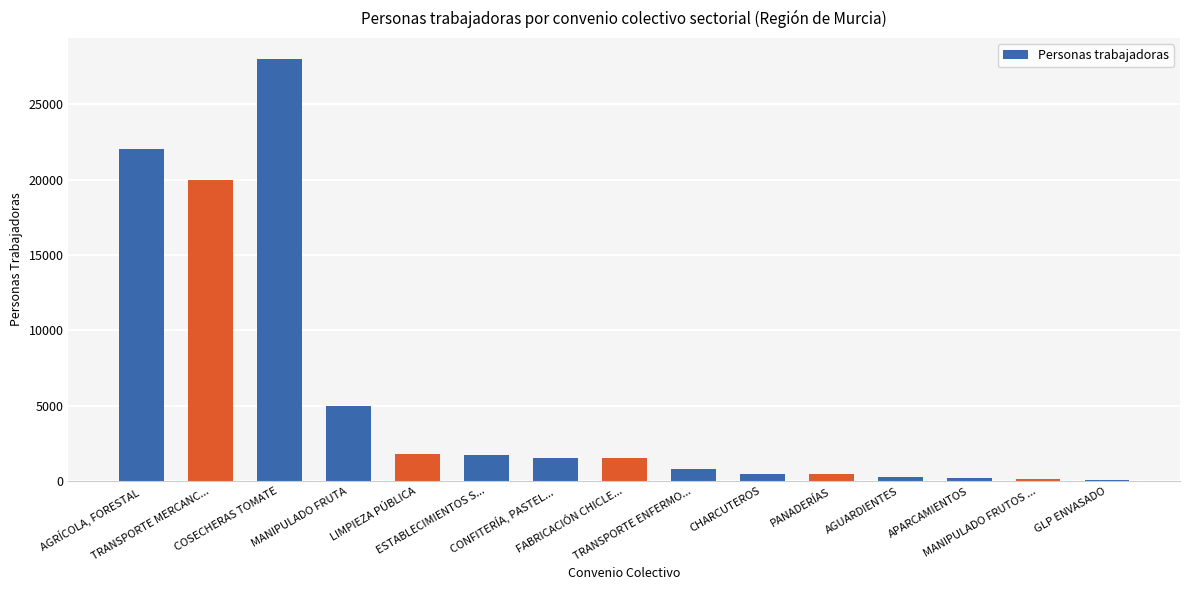

Count the number of categories in the chart.

15